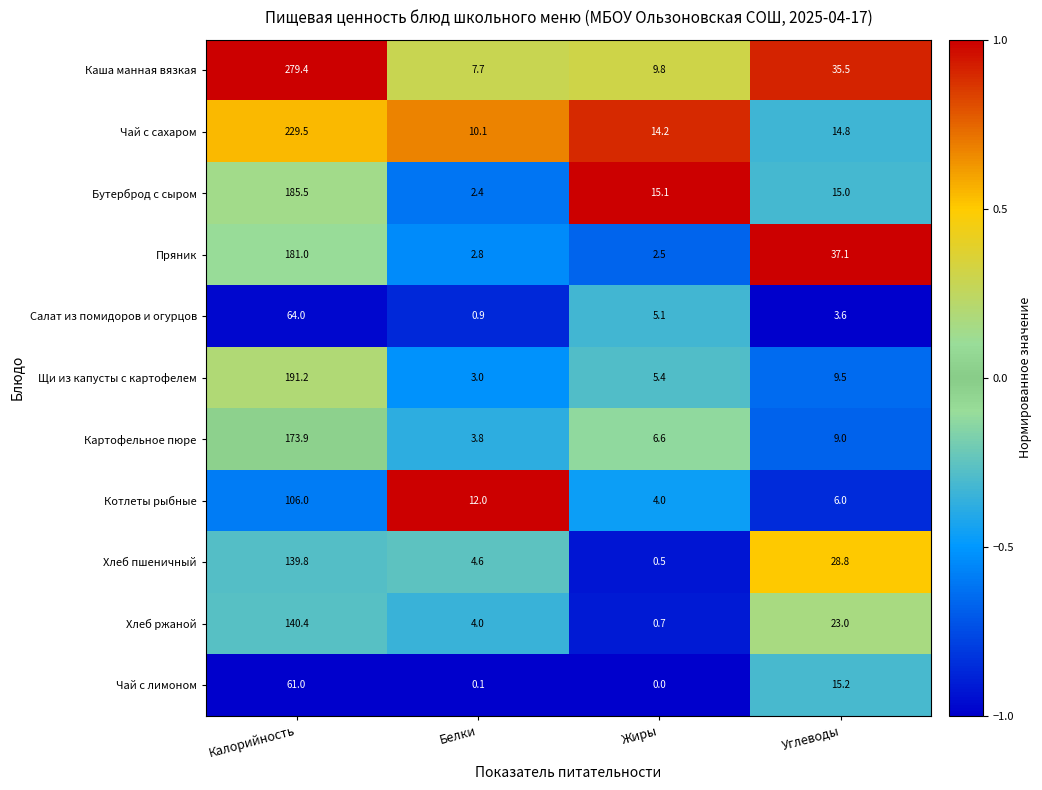

What is the maximum value shown in the chart?

279.4